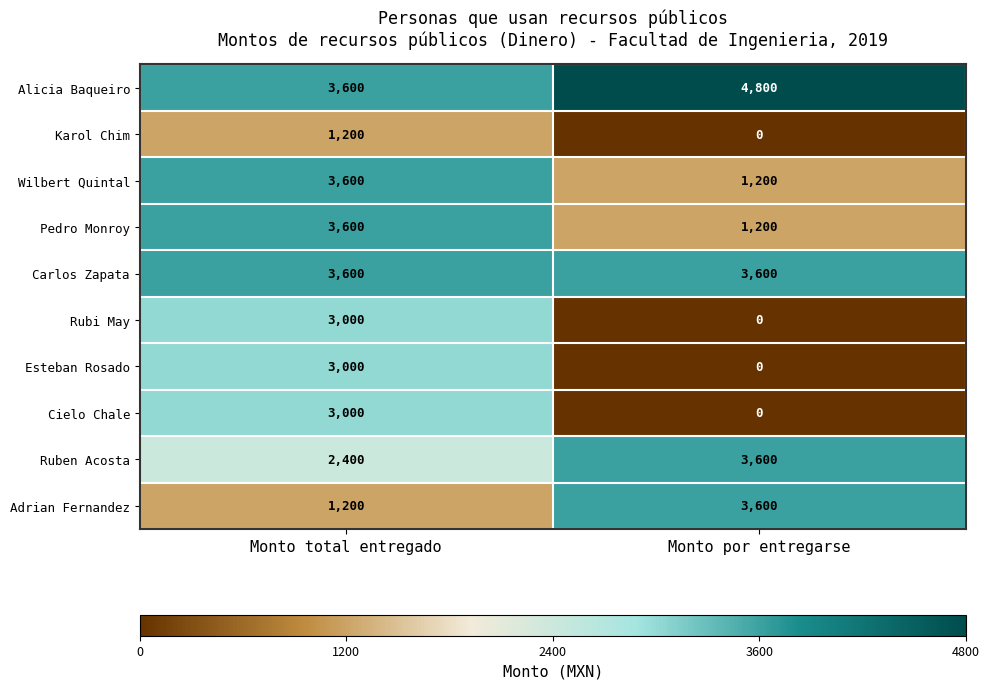

At how many categories does at least one series exceed 3595?

2